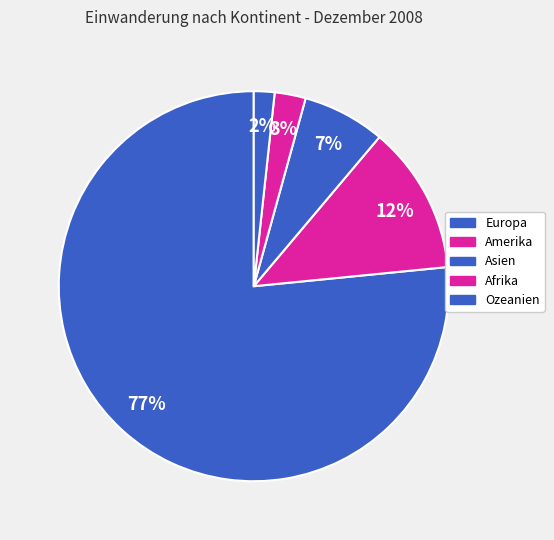

To the nearest percent, what is the difference between the Ozeanien and Europa slice percentages?

75%